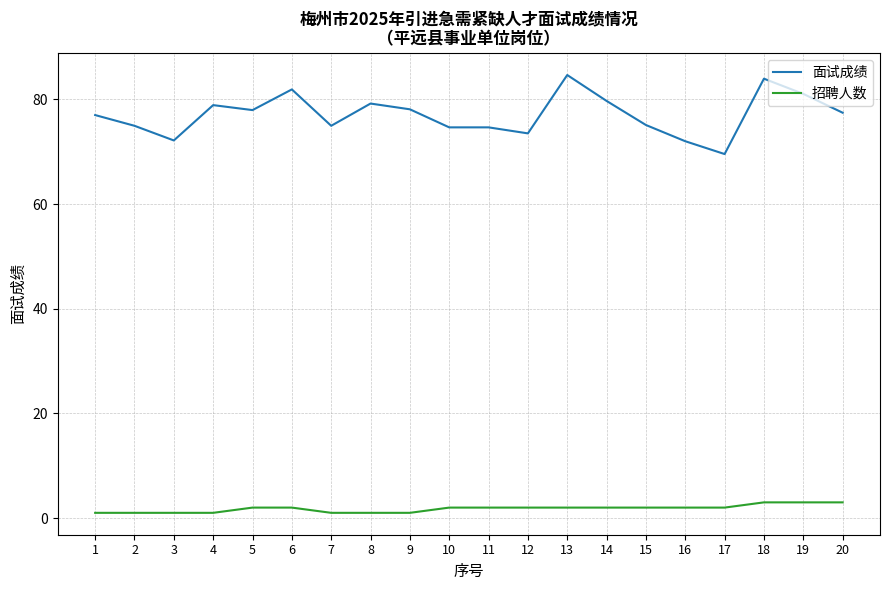

Which series has the widest spread of values?

面试成绩